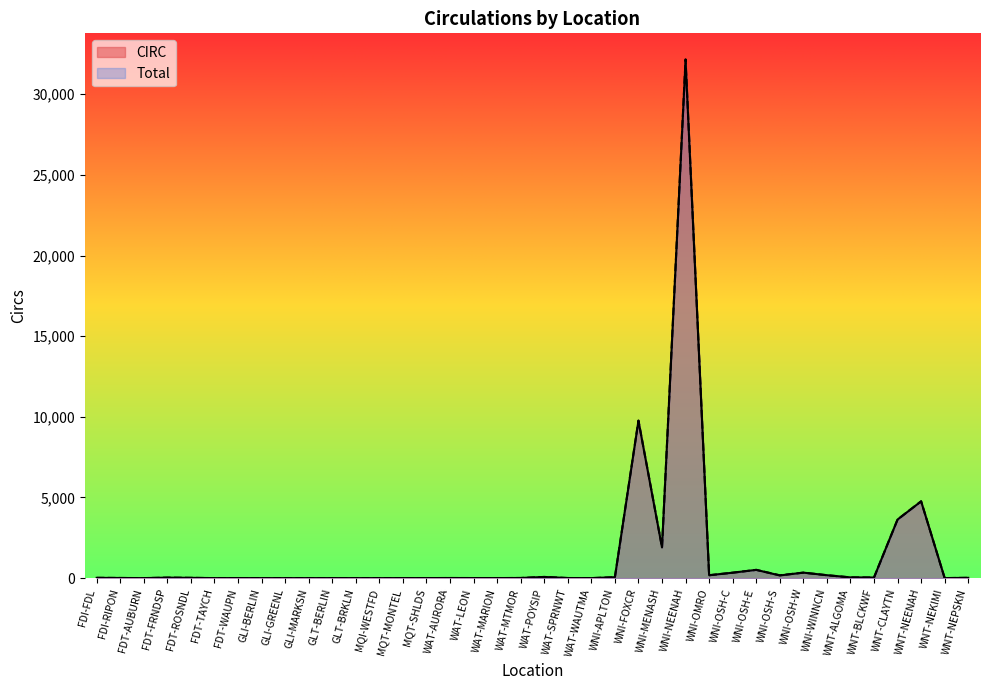

What is the label of the 13th point from the right?

WNI-NEENAH